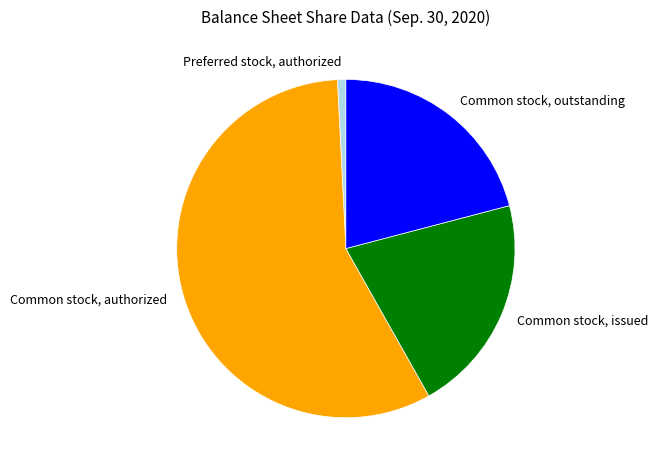

The Common stock, issued slice represents 27% of the pie. True or false?

False